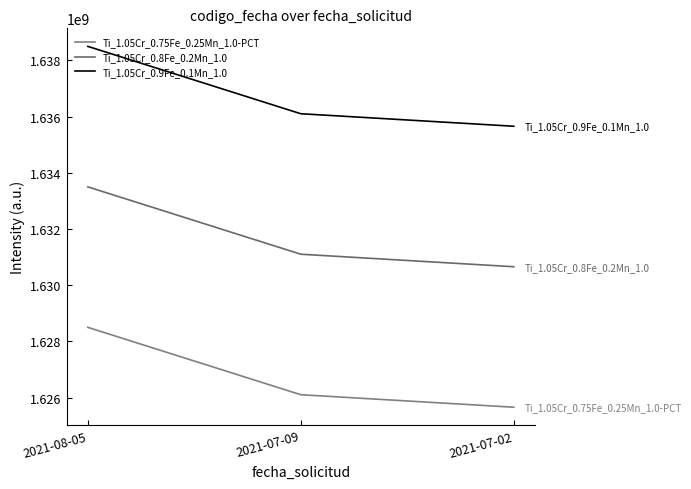

What is the value of the Ti_1.05Cr_0.9Fe_0.1Mn_1.0 point at the 1st from the left?

1638496695